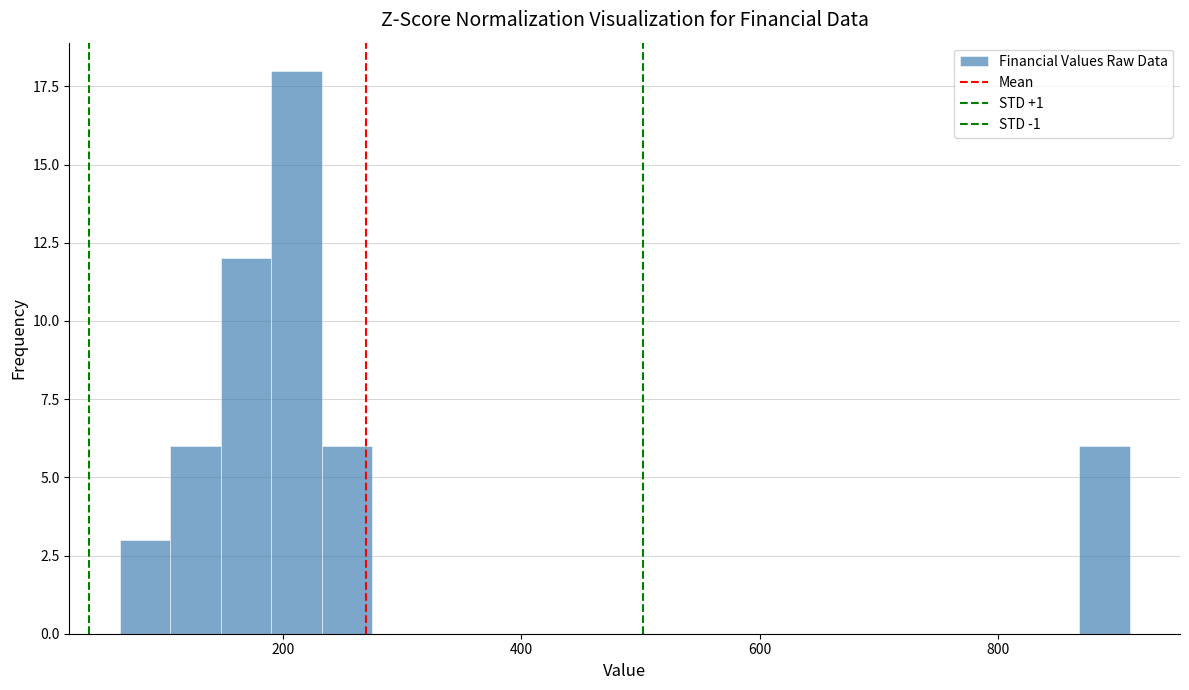

Around what value on the x-axis is the tallest bar? Give the approximate position of its centre, as read against the axis.

220